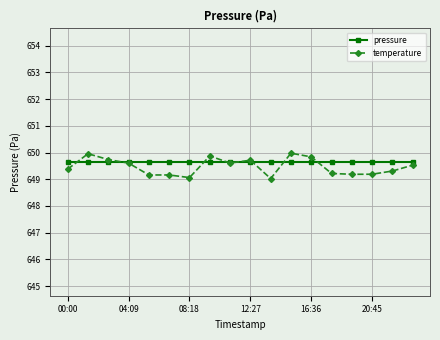

True or false: temperature has more than 2 interior local peaks.

True